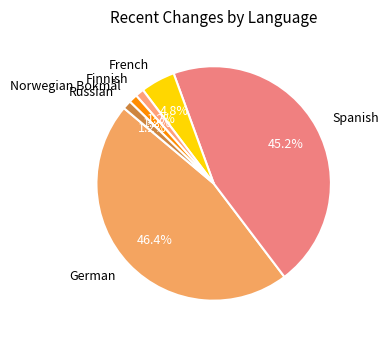

What is the ratio of the value at Russian to the value at Norwegian Bokmål?

1.0